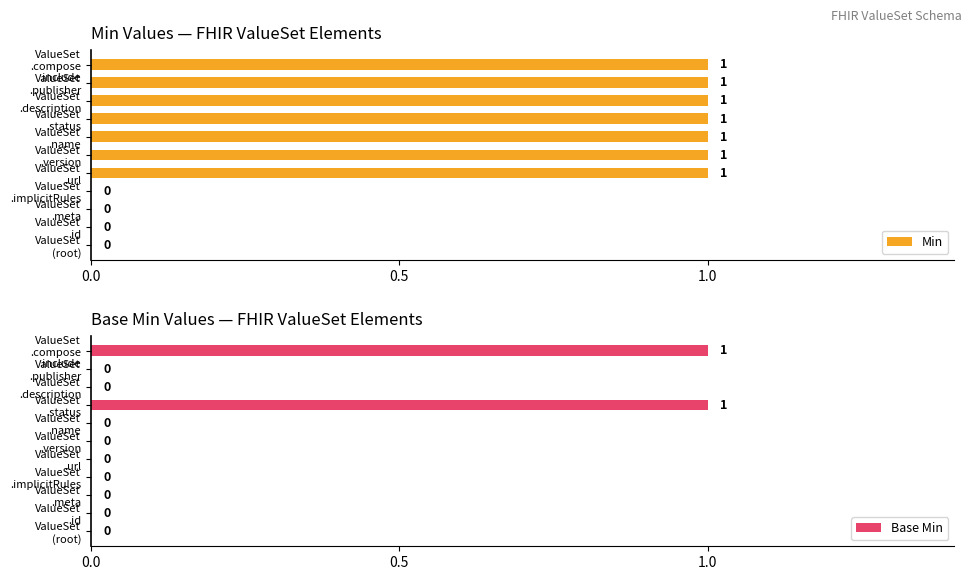

How many groups of bars are there?

11